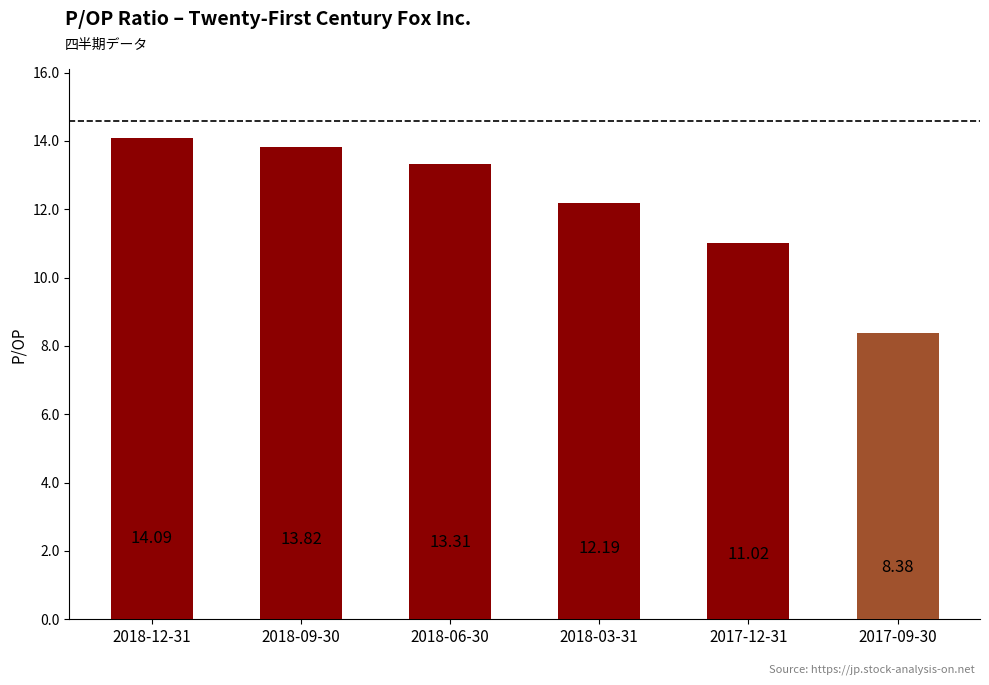

How many distinct data groups are displayed?

1